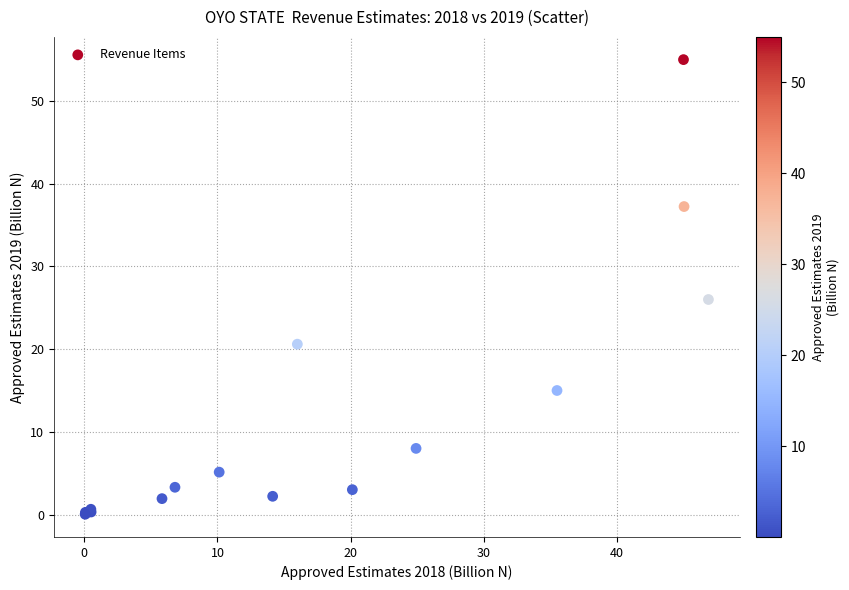

What Y value in the scatter plot is closest to 27?

26.0